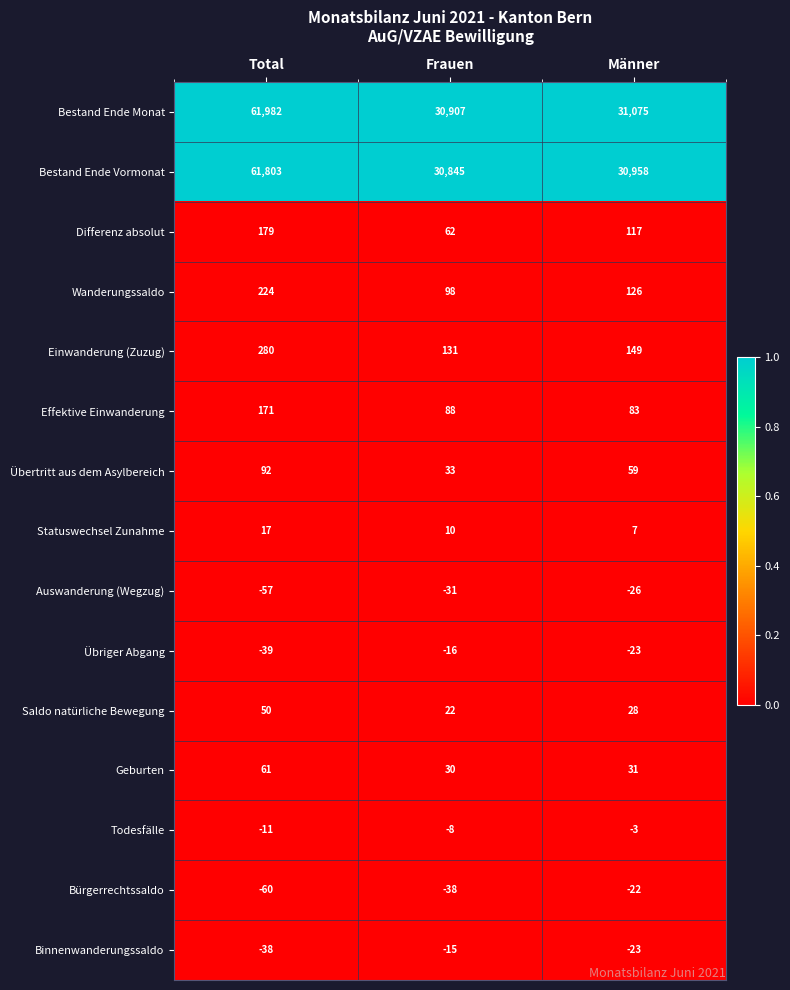

How many series are shown in this chart?

15